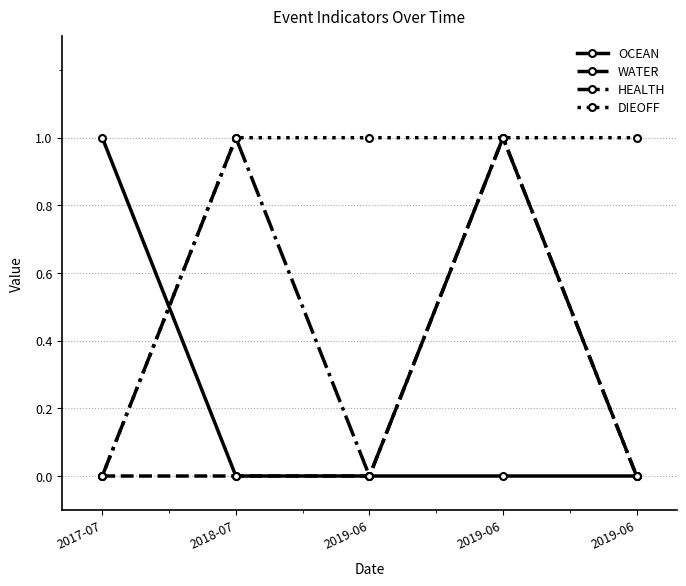

The value of HEALTH at 2019-06 is 0. True or false?

False